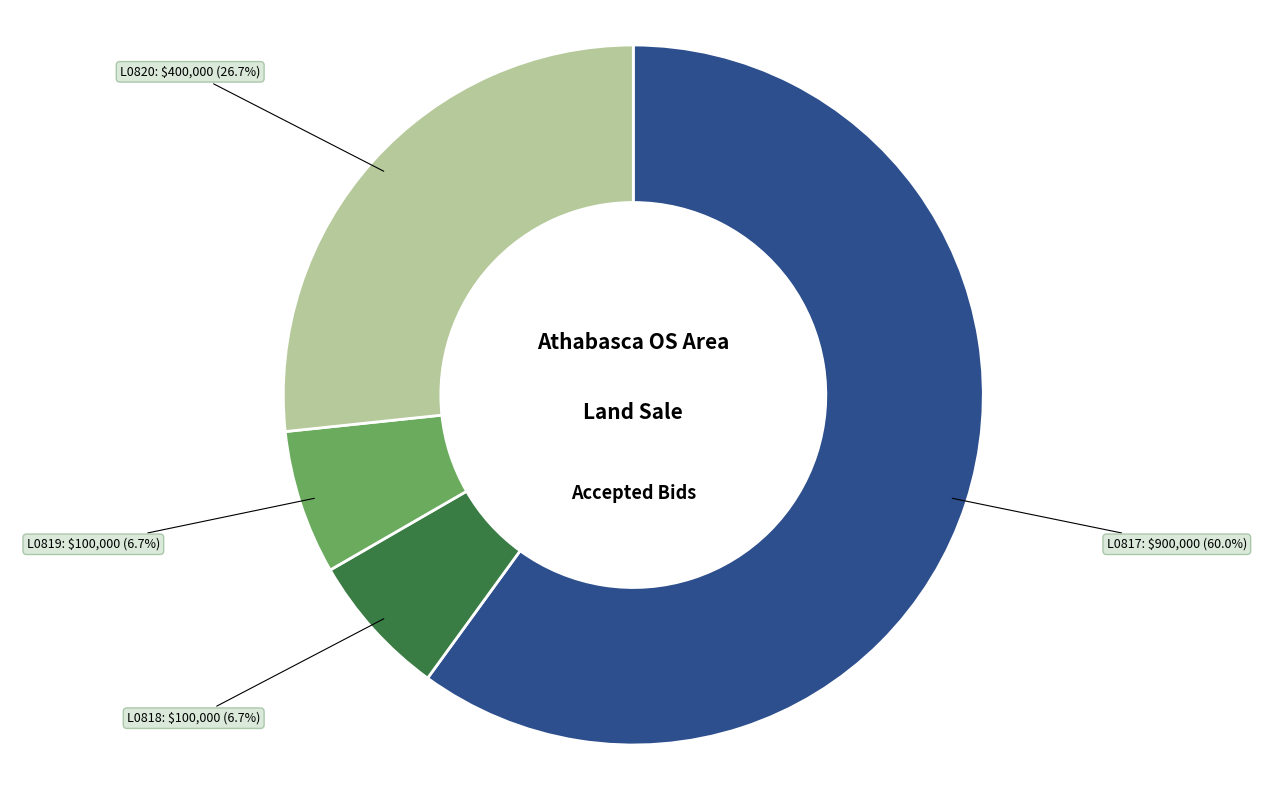

Is there a majority slice in this chart?

Yes